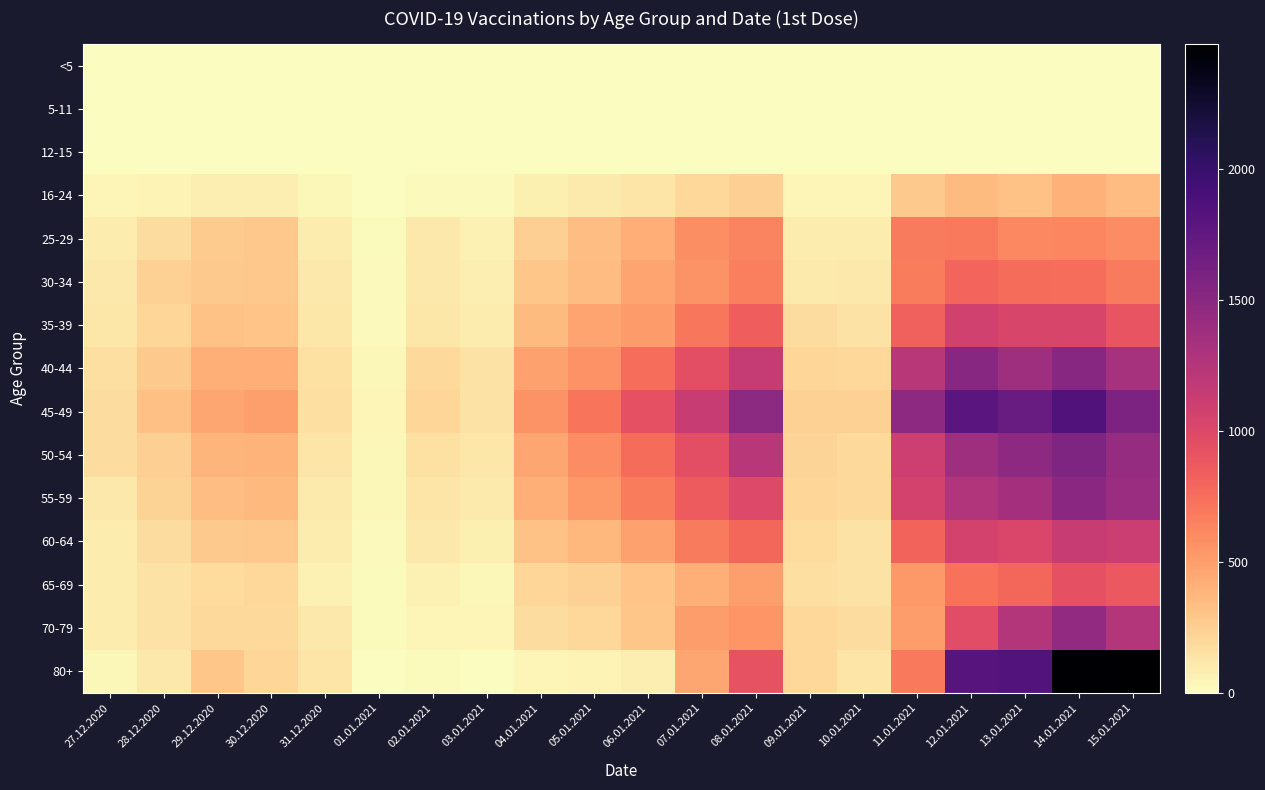

At which category is the sum across all series the highest?

14.01.2021